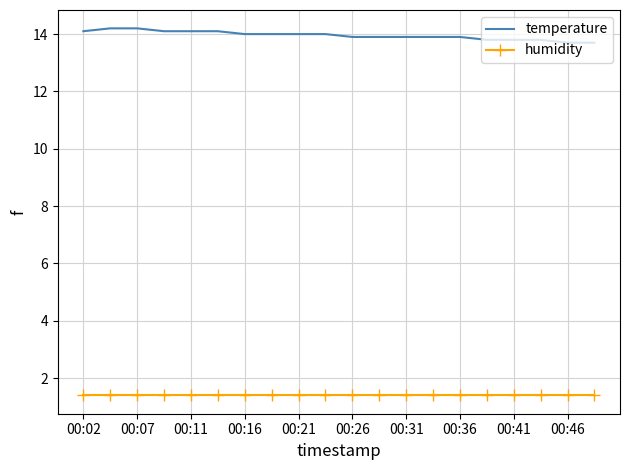

Rank the series by their average value, from highest to lowest.

temperature, humidity